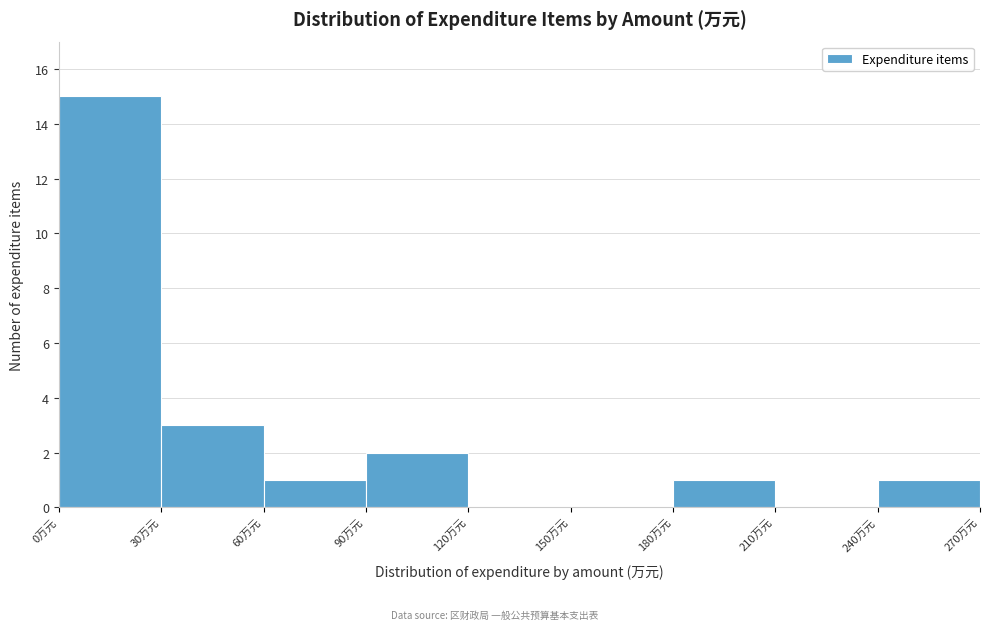

Reading left to right, transcribe this chart: for each bar, give the range it covers on the x-axis and its height. The values are not printed on the chart, so give them approximately, as read against the axis.

0 to 30: 15
30 to 60: 3
60 to 90: 1
90 to 120: 2
120 to 150: 0
150 to 180: 0
180 to 210: 1
210 to 240: 0
240 to 270: 1